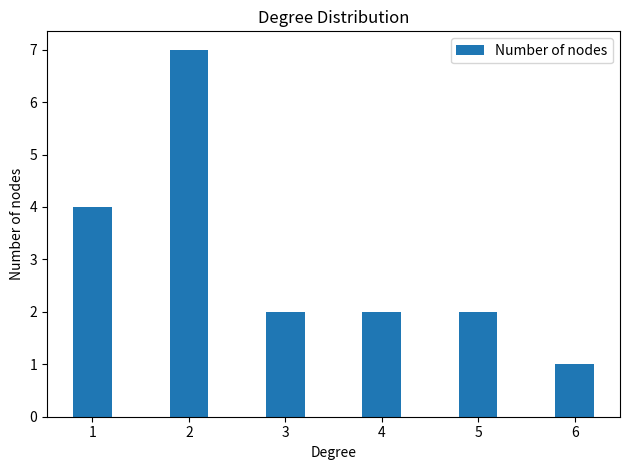

At which label is the value closest to 4?

1